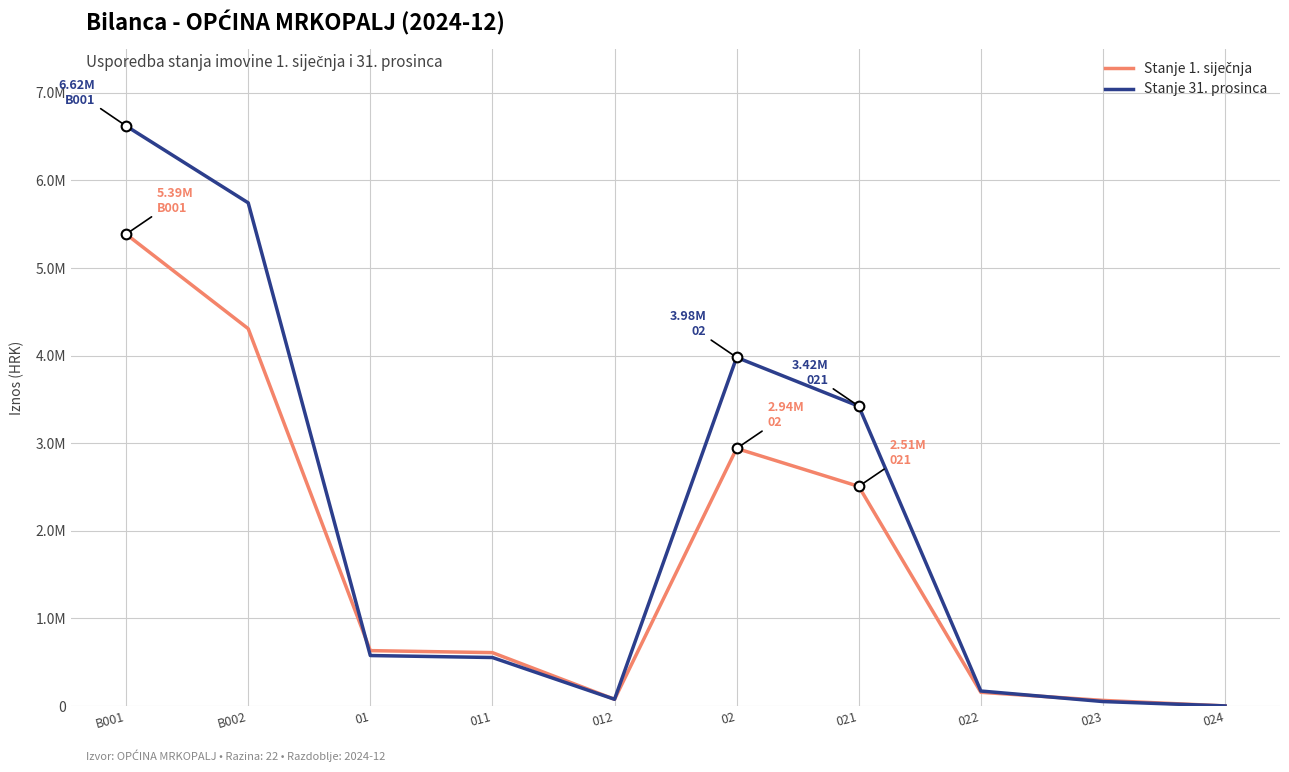

Is the value of Stanje 31. prosinca at 01 greater than the value of Stanje 1. siječnja at 012?

Yes